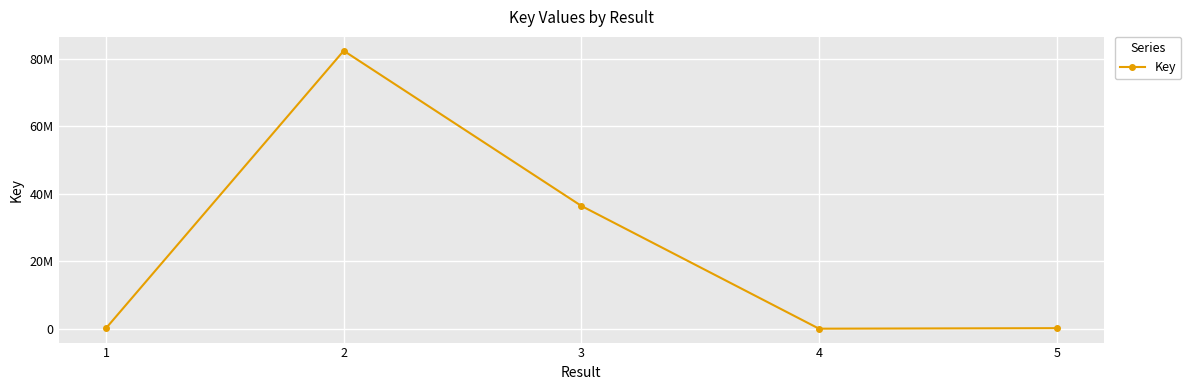

Where is the first local minimum?

4